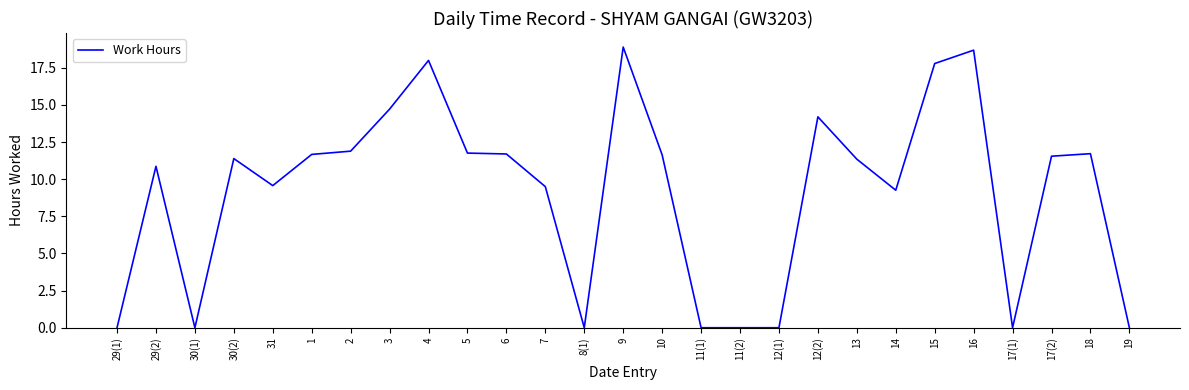

True or false: the data has more than 2 interior local peaks.

True